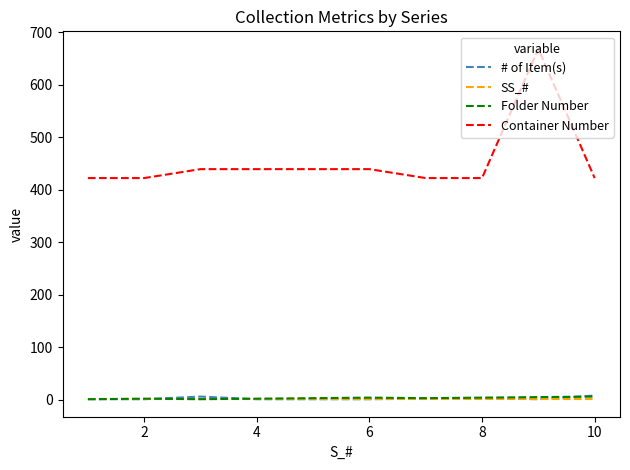

Which series has the largest range (max minus min)?

Container Number